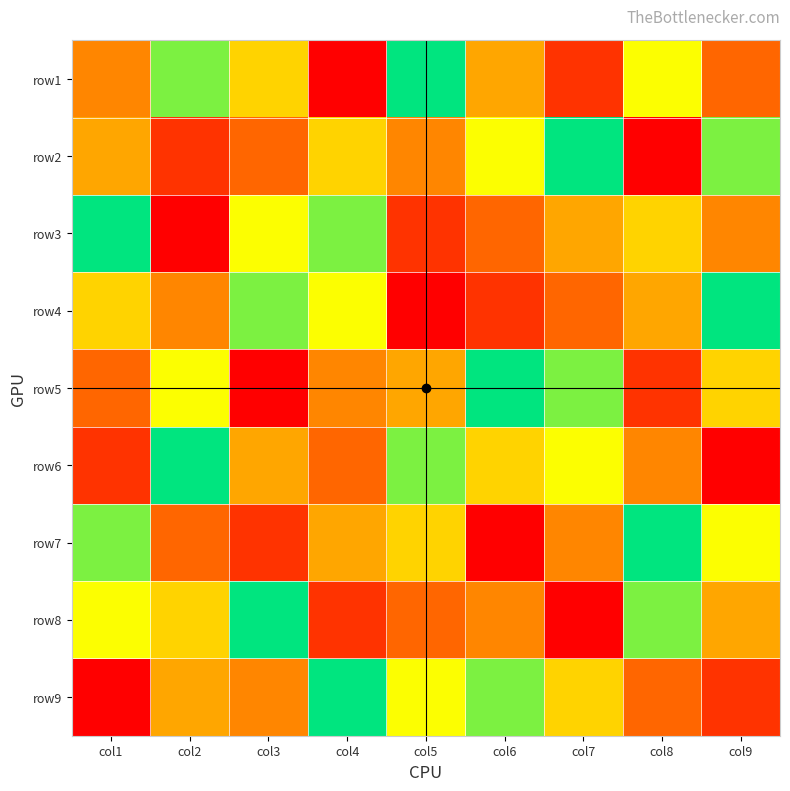

Reading right to left, extract all data points from this chart.

row1: col9=3	col8=7	col7=2	col6=5	col5=9	col4=1	col3=6	col2=8	col1=4
row2: col9=8	col8=1	col7=9	col6=7	col5=4	col4=6	col3=3	col2=2	col1=5
row3: col9=4	col8=6	col7=5	col6=3	col5=2	col4=8	col3=7	col2=1	col1=9
row4: col9=9	col8=5	col7=3	col6=2	col5=1	col4=7	col3=8	col2=4	col1=6
row5: col9=6	col8=2	col7=8	col6=9	col5=5	col4=4	col3=1	col2=7	col1=3
row6: col9=1	col8=4	col7=7	col6=6	col5=8	col4=3	col3=5	col2=9	col1=2
row7: col9=7	col8=9	col7=4	col6=1	col5=6	col4=5	col3=2	col2=3	col1=8
row8: col9=5	col8=8	col7=1	col6=4	col5=3	col4=2	col3=9	col2=6	col1=7
row9: col9=2	col8=3	col7=6	col6=8	col5=7	col4=9	col3=4	col2=5	col1=1